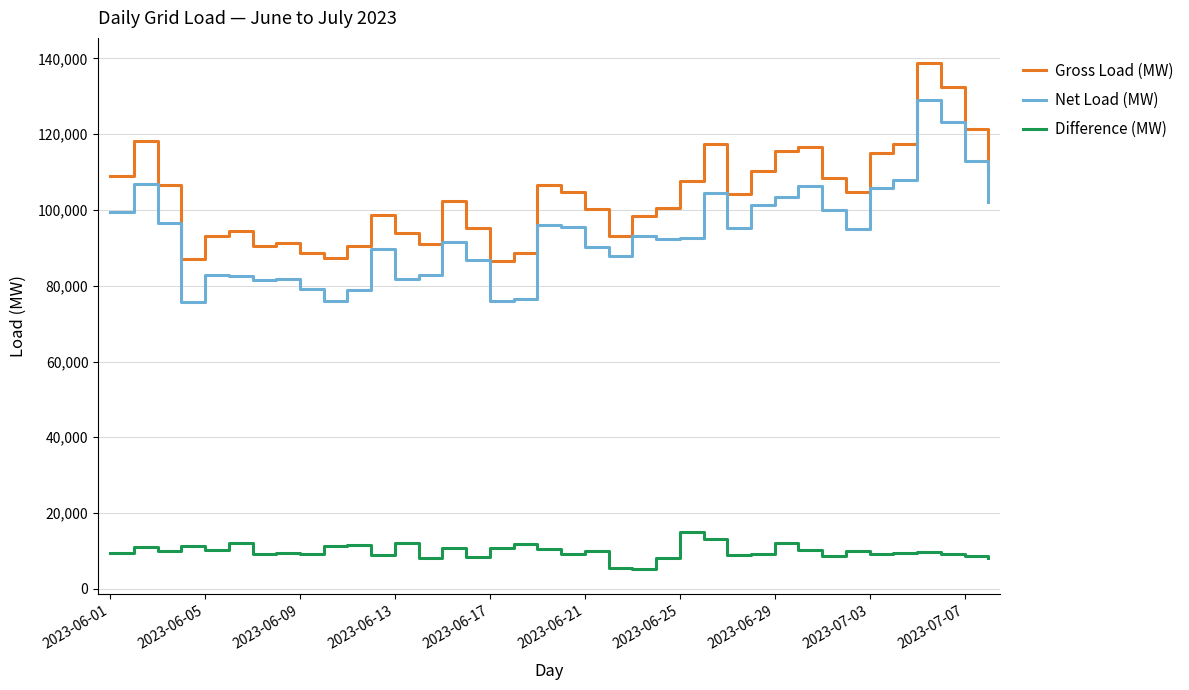

True or false: Difference (MW) and Net Load (MW) intersect in this chart.

False